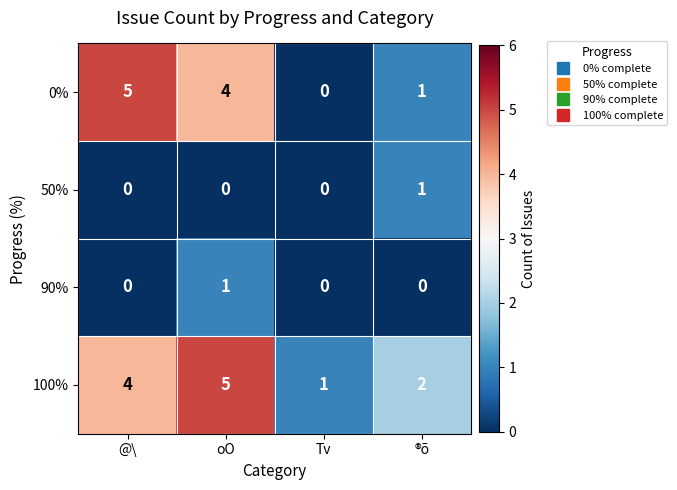

Reading left to right, what are all the values shown in this chart?

0%: @\=5	oO=4	Tv=0	®õ=1
50%: @\=0	oO=0	Tv=0	®õ=1
90%: @\=0	oO=1	Tv=0	®õ=0
100%: @\=4	oO=5	Tv=1	®õ=2